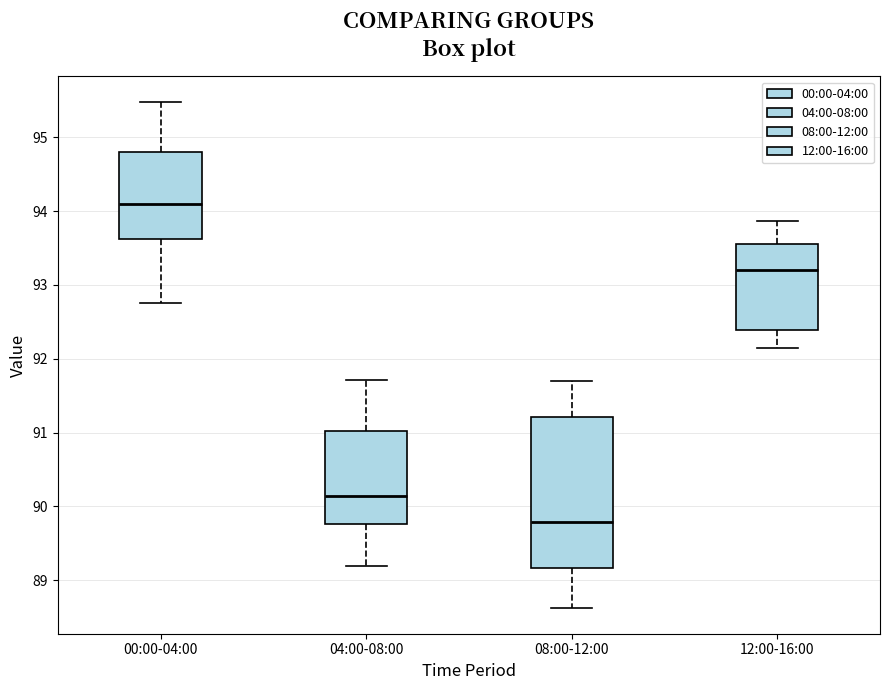

Which box is the tallest, from its lower edge to its upper edge?

08:00-12:00